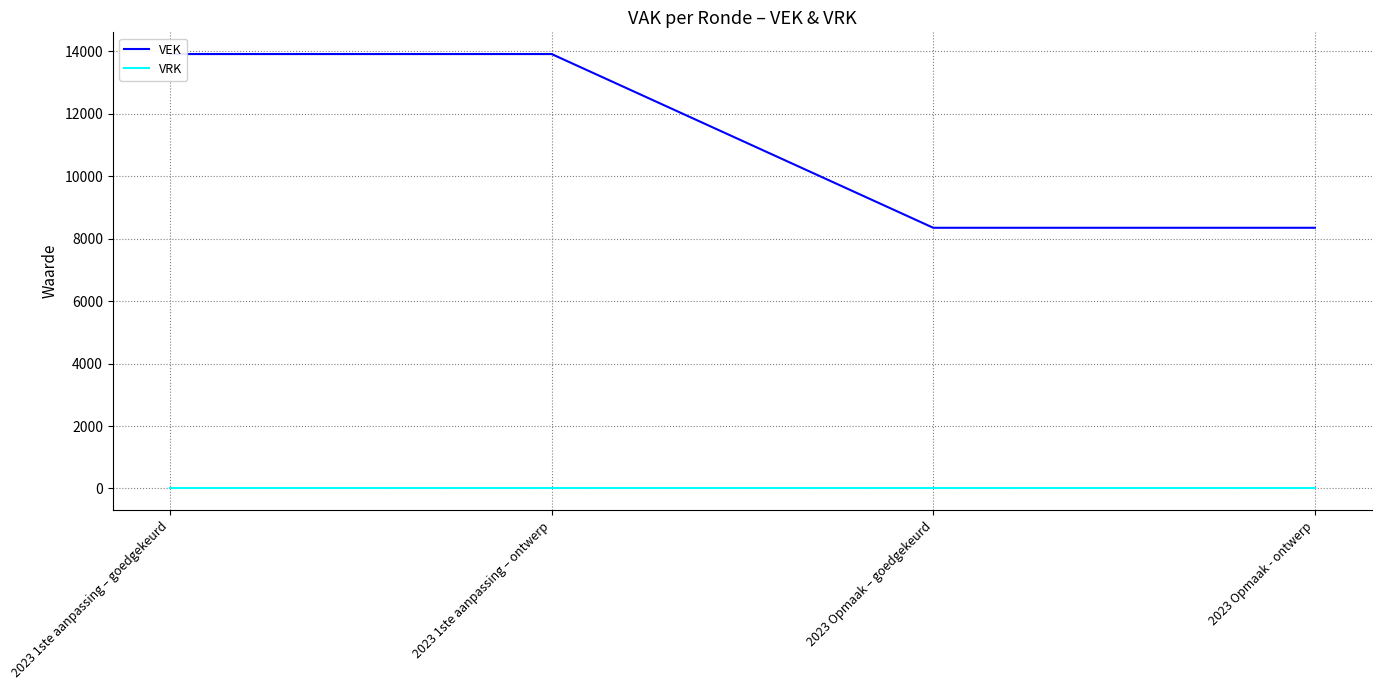

True or false: VRK and VEK cross at least once.

False